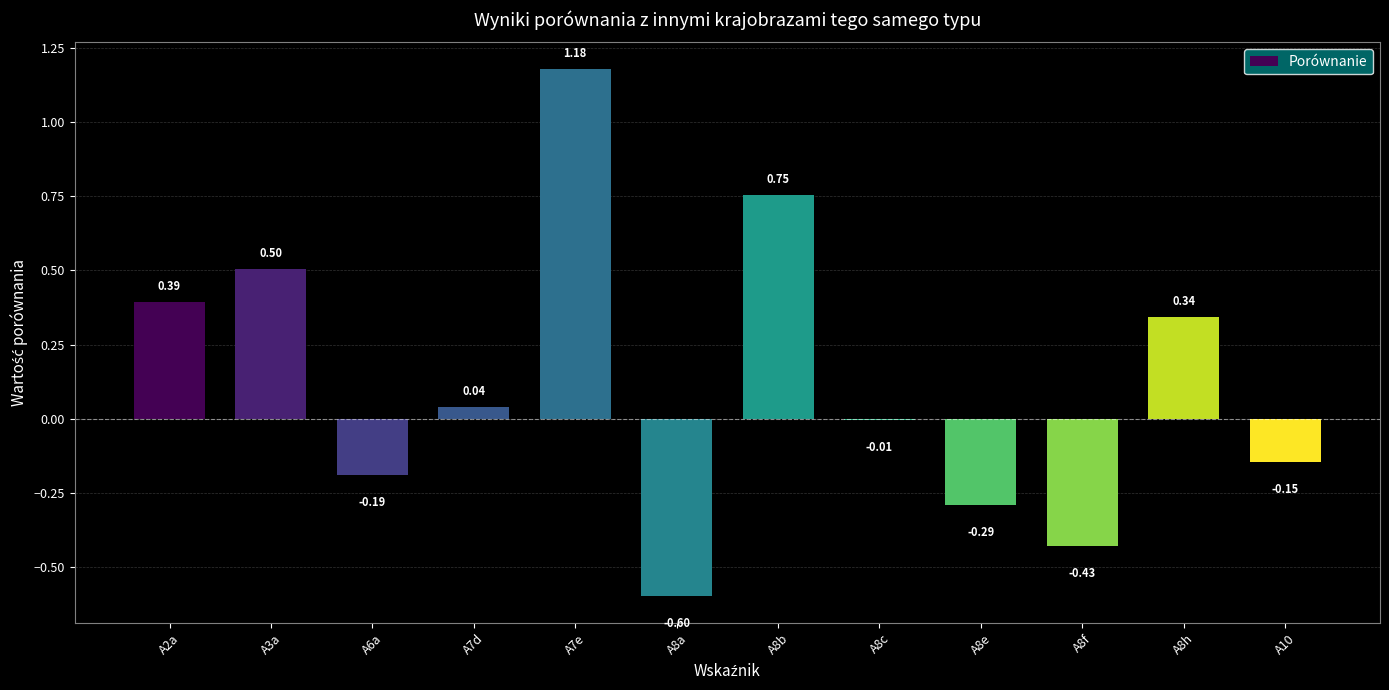

Which label corresponds to the largest value in the chart?

A7e